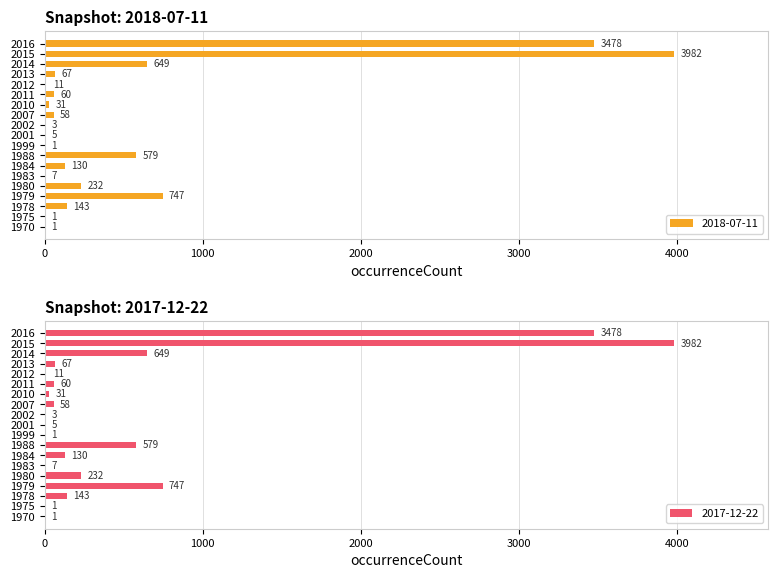

What is the value of the 2018-07-11 bar at the 7th from the left?

130